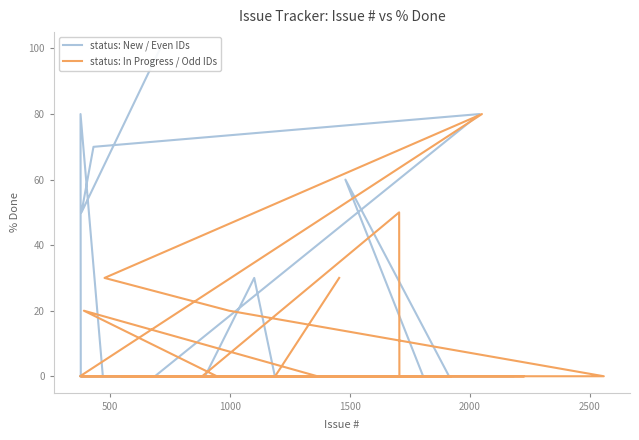

True or false: status: In Progress / Odd IDs has a value of 0 at 1000.

True